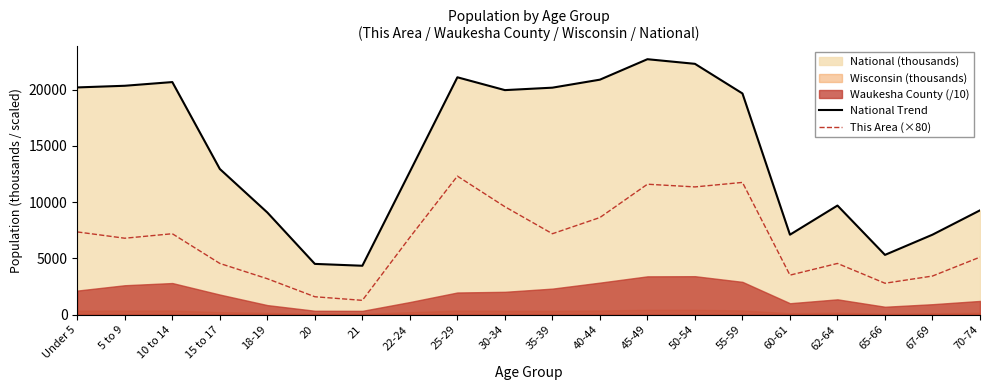

Between 35-39 and 60-61, which is larger?

35-39